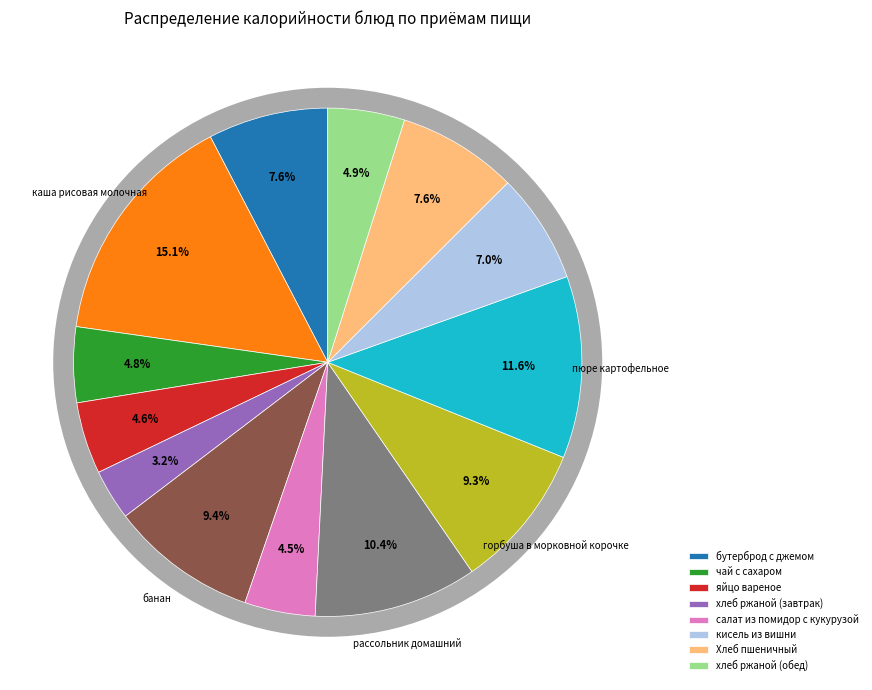

Is there any slice that represents more than half of the pie?

No